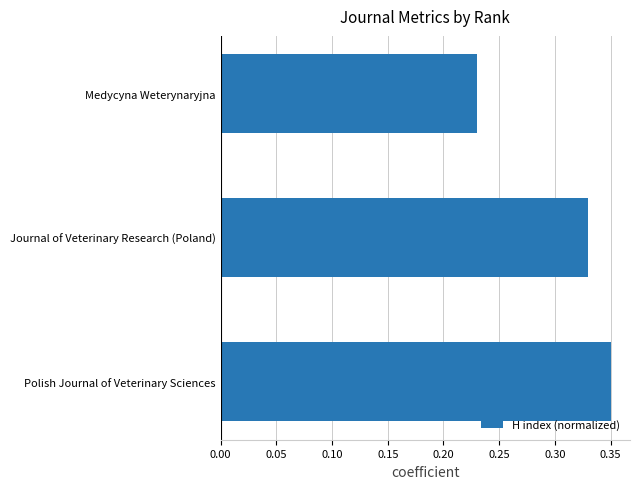

What is the difference between the second highest and minimum values?

0.1